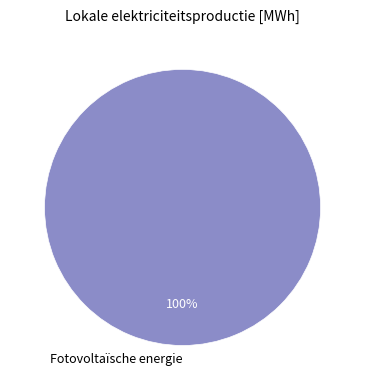

Is Fotovoltaïsche energie the majority of the pie?

Yes